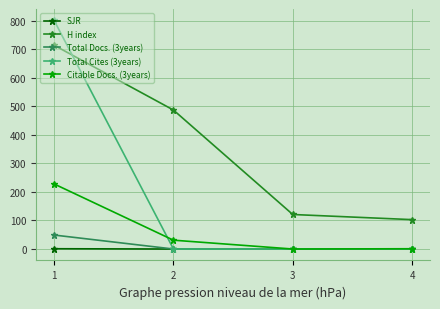

What is the value of the Citable Docs. (3years) point at the 1st from the left?

228